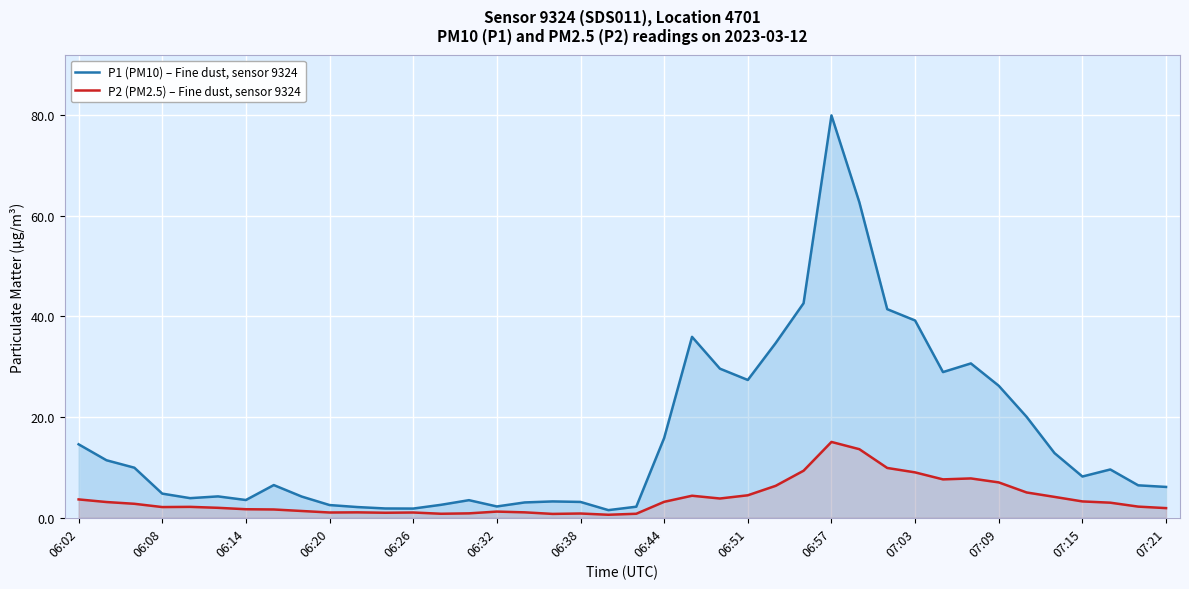

How many lines are shown in the chart?

2